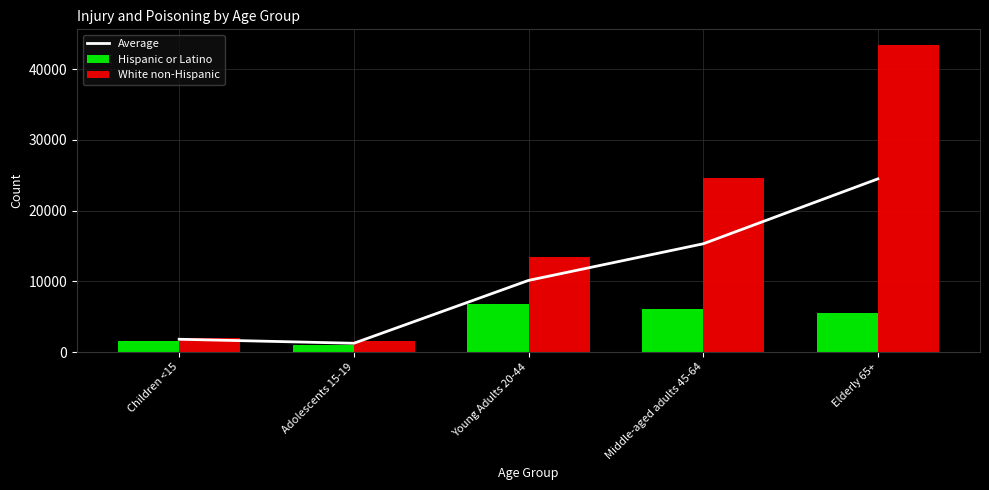

At which category is the sum across all series the highest?

Elderly 65+